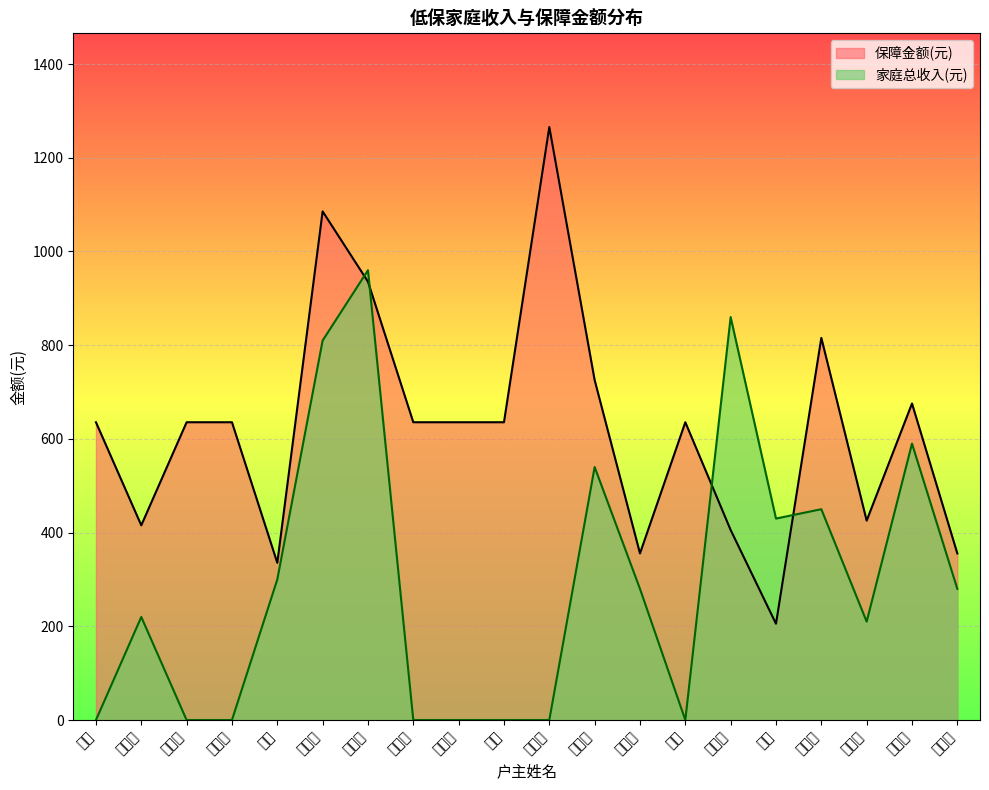

True or false: 家庭总收入(元) has more than 1 interior local peaks.

True